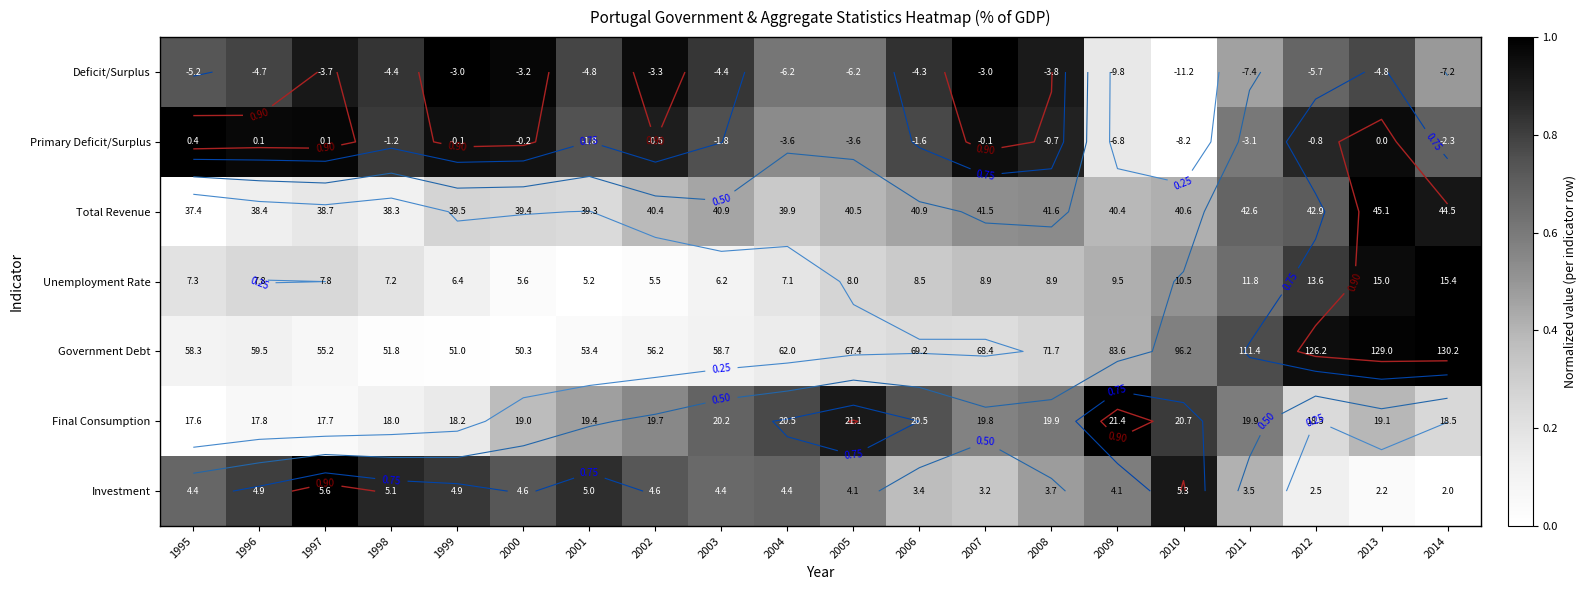

True or false: Primary Deficit/Surplus has a value of 1.0 at 2007.

True